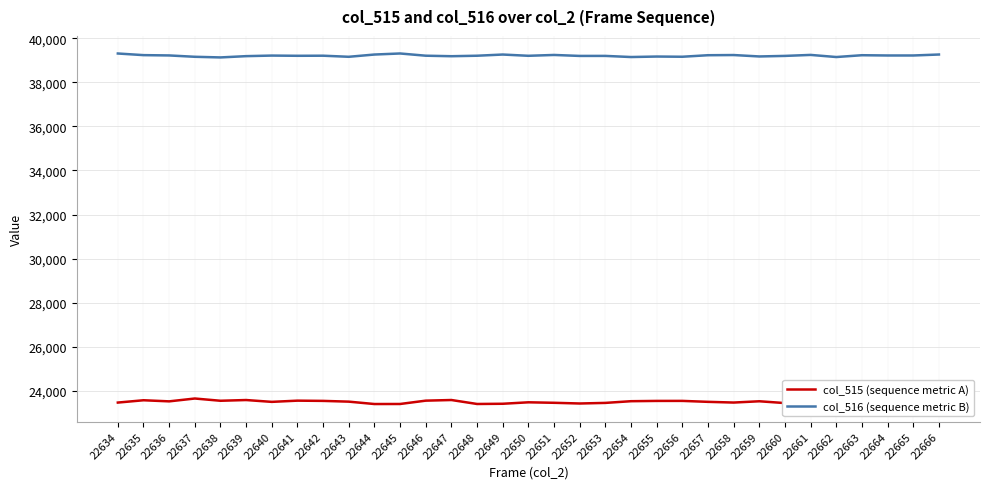

True or false: col_516 (sequence metric B) and col_515 (sequence metric A) intersect in this chart.

False